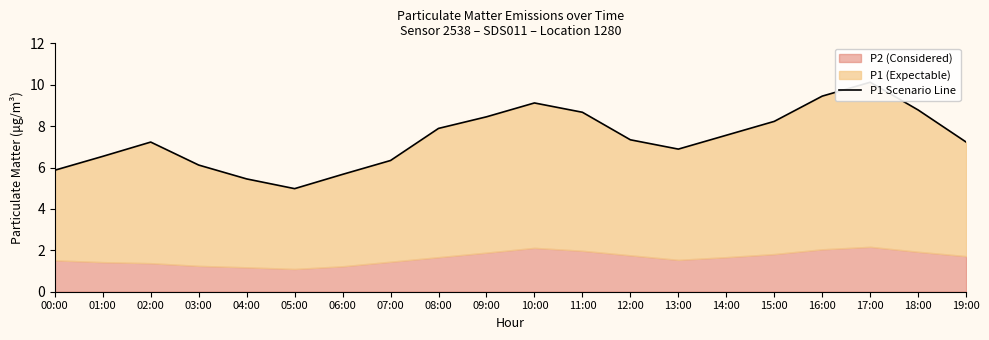

What is the label of the 1st point from the right?

19:00